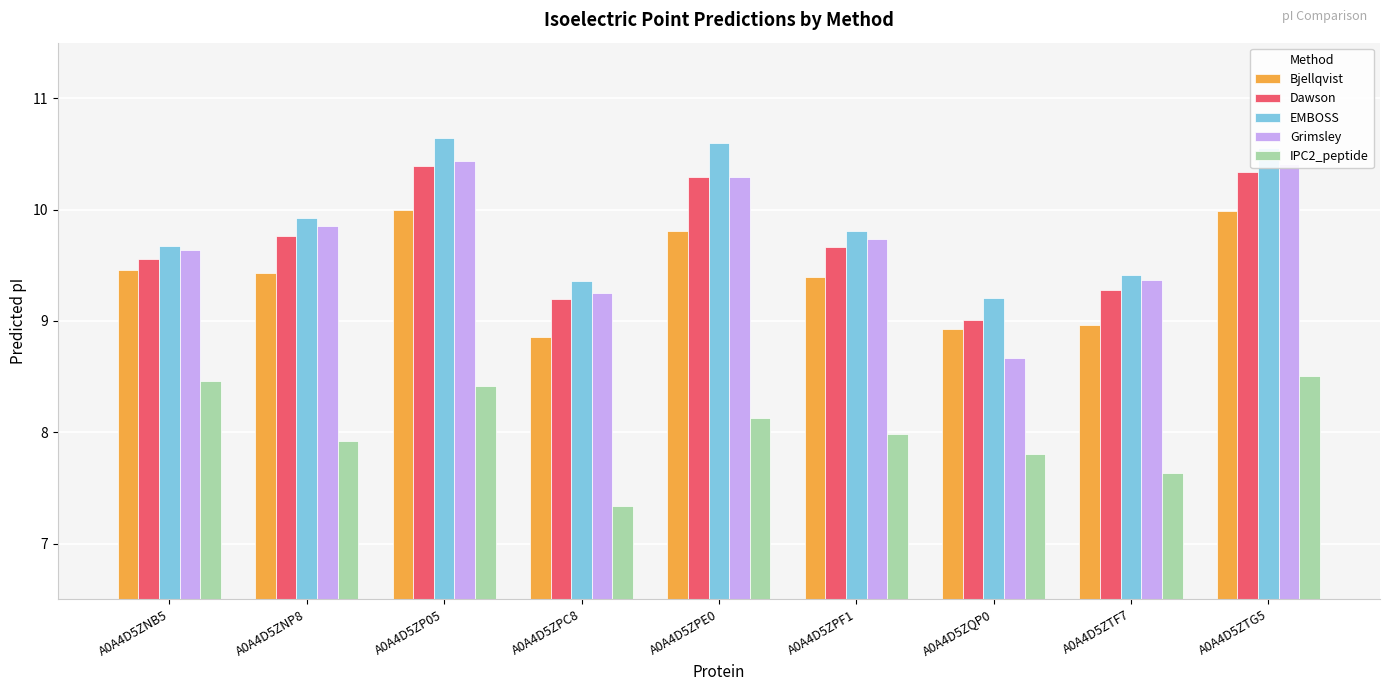

Reading right to left, extract all data points from this chart.

Bjellqvist: A0A4D5ZTG5=10.0	A0A4D5ZTF7=9.0	A0A4D5ZQP0=8.9	A0A4D5ZPF1=9.4	A0A4D5ZPE0=9.8	A0A4D5ZPC8=8.9	A0A4D5ZP05=10.0	A0A4D5ZNP8=9.4	A0A4D5ZNB5=9.5
Dawson: A0A4D5ZTG5=10.3	A0A4D5ZTF7=9.3	A0A4D5ZQP0=9.0	A0A4D5ZPF1=9.7	A0A4D5ZPE0=10.3	A0A4D5ZPC8=9.2	A0A4D5ZP05=10.4	A0A4D5ZNP8=9.8	A0A4D5ZNB5=9.6
EMBOSS: A0A4D5ZTG5=10.6	A0A4D5ZTF7=9.4	A0A4D5ZQP0=9.2	A0A4D5ZPF1=9.8	A0A4D5ZPE0=10.6	A0A4D5ZPC8=9.4	A0A4D5ZP05=10.6	A0A4D5ZNP8=9.9	A0A4D5ZNB5=9.7
Grimsley: A0A4D5ZTG5=10.4	A0A4D5ZTF7=9.4	A0A4D5ZQP0=8.7	A0A4D5ZPF1=9.7	A0A4D5ZPE0=10.3	A0A4D5ZPC8=9.3	A0A4D5ZP05=10.4	A0A4D5ZNP8=9.9	A0A4D5ZNB5=9.6
IPC2_peptide: A0A4D5ZTG5=8.5	A0A4D5ZTF7=7.6	A0A4D5ZQP0=7.8	A0A4D5ZPF1=8.0	A0A4D5ZPE0=8.1	A0A4D5ZPC8=7.3	A0A4D5ZP05=8.4	A0A4D5ZNP8=7.9	A0A4D5ZNB5=8.5